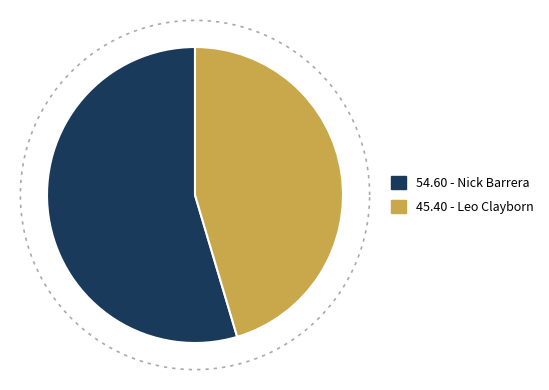

Count the number of slices in the pie.

2